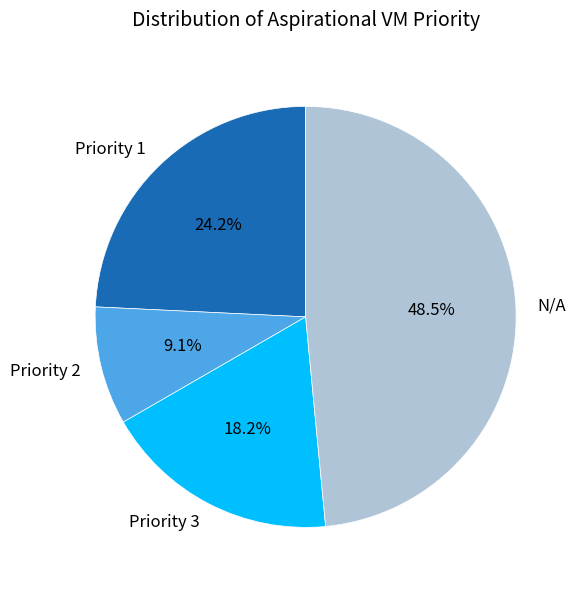

Do Priority 1 and N/A together represent more than half of the pie?

Yes